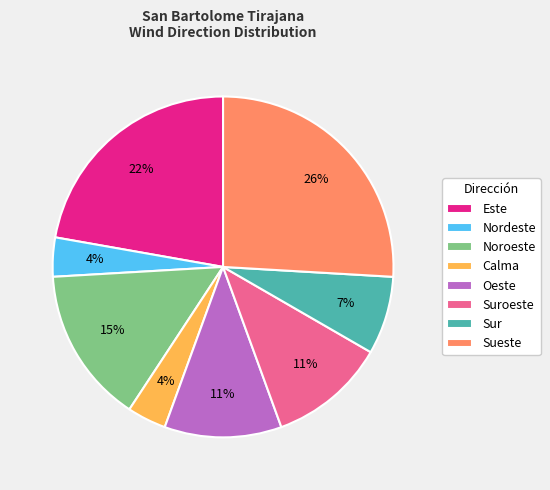

True or false: Noroeste accounts for 3% of the total.

False